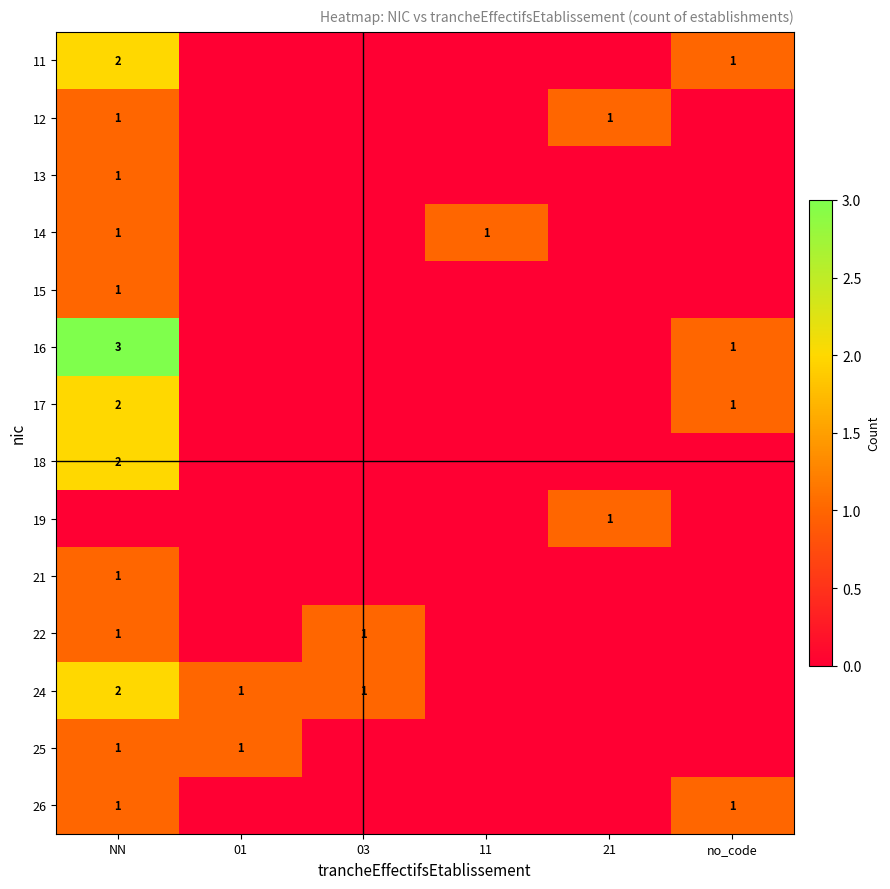

Which category has the lowest value across all series?

01